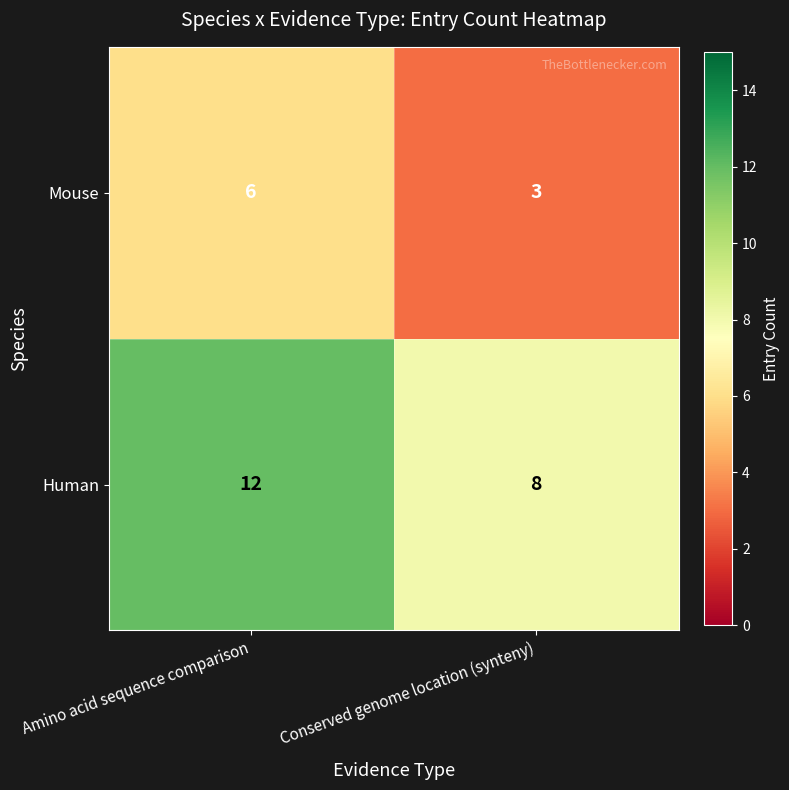

At how many categories does at least one series exceed 5?

2